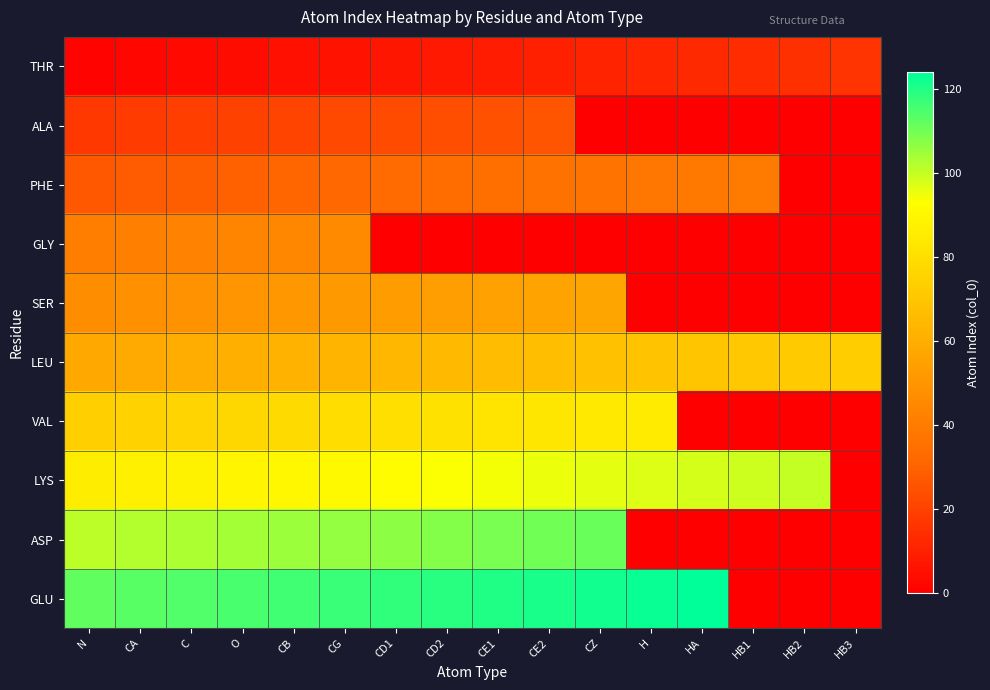

How many categories are shown in the chart?

16